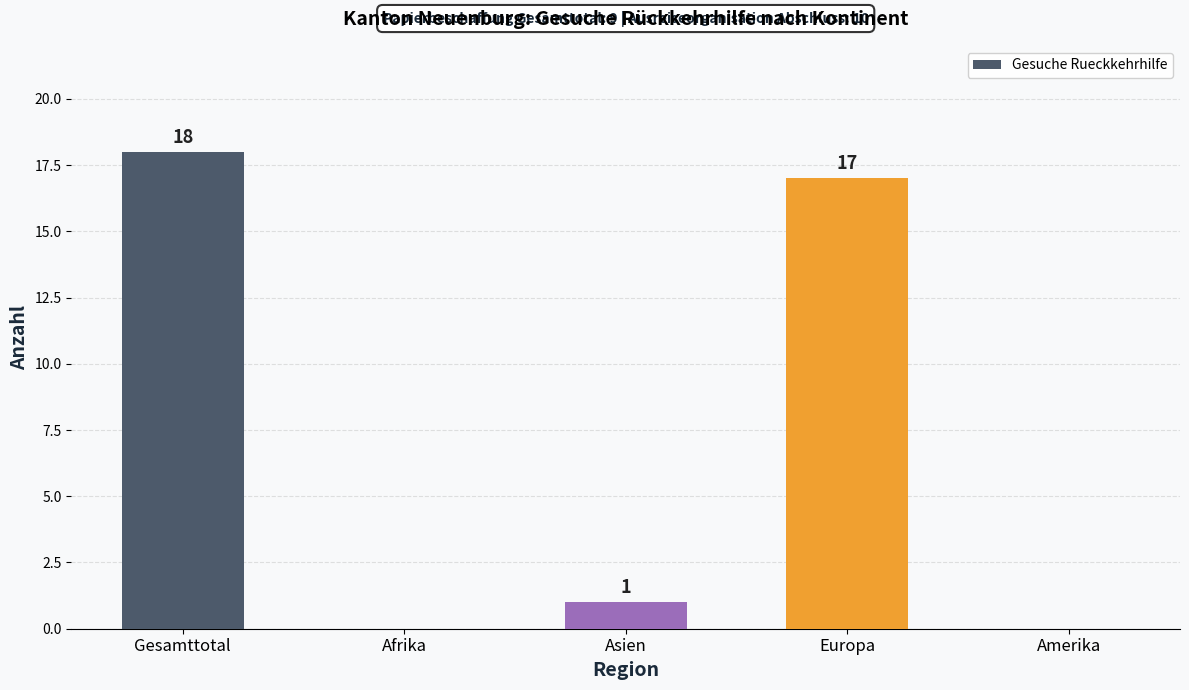

What is the greatest value displayed?

18